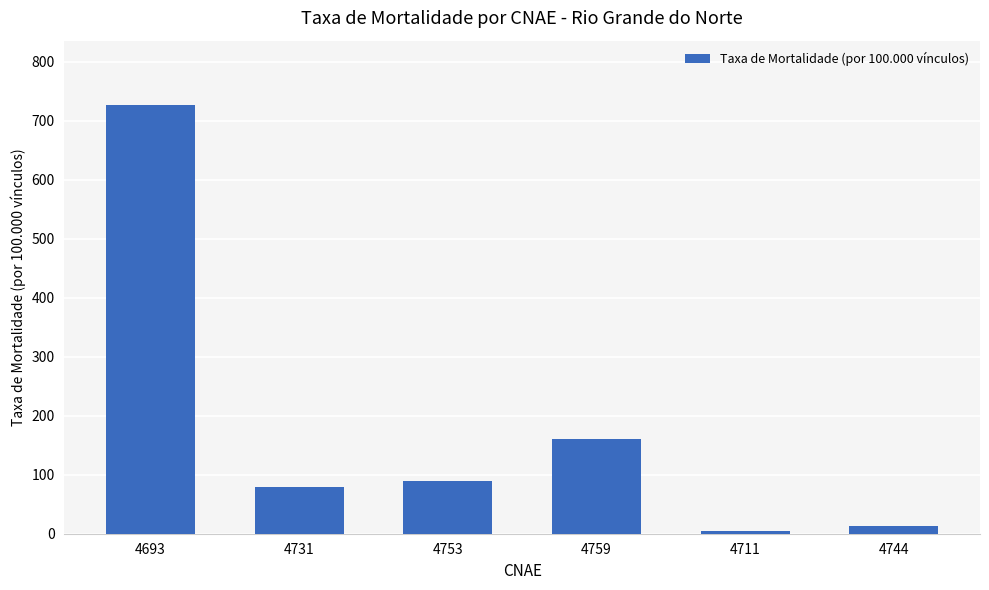

At which label is the value closest to 365?

4759